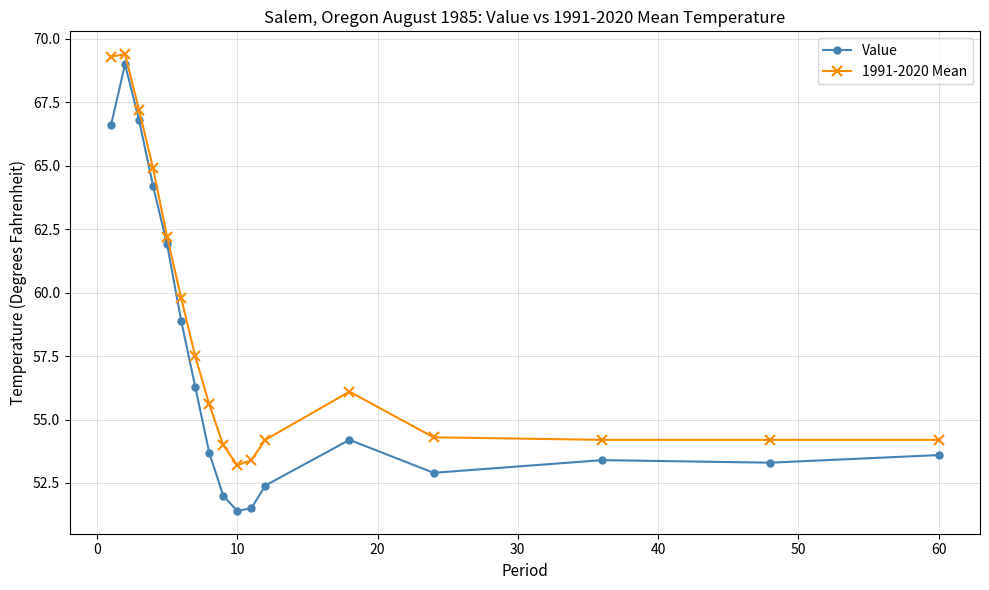

True or false: Value and 1991-2020 Mean intersect in this chart.

False